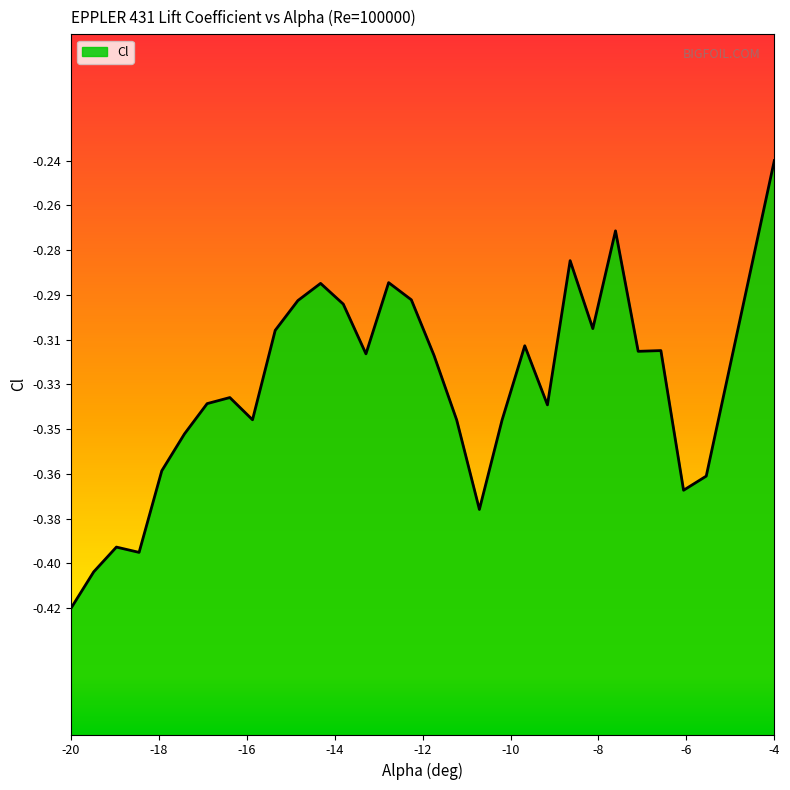

How many data points does each series have?

30